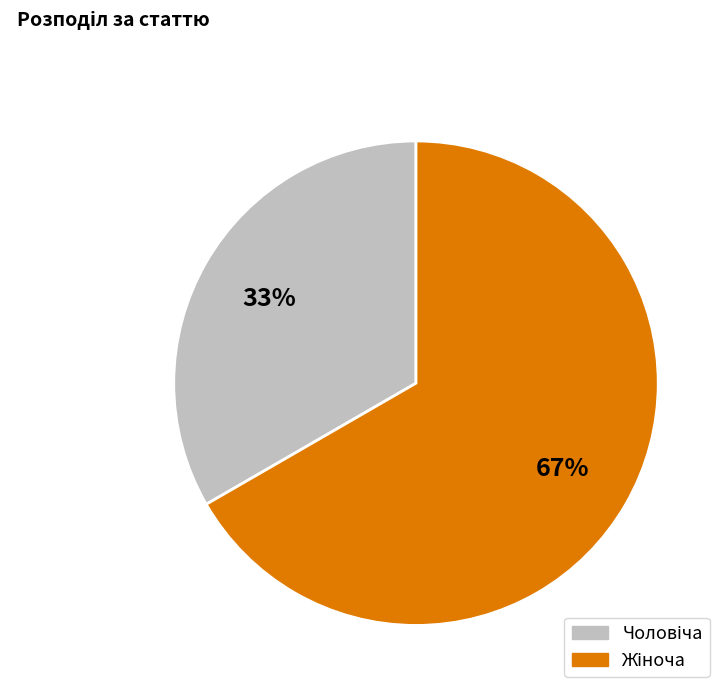

Is there any slice that represents more than half of the pie?

Yes